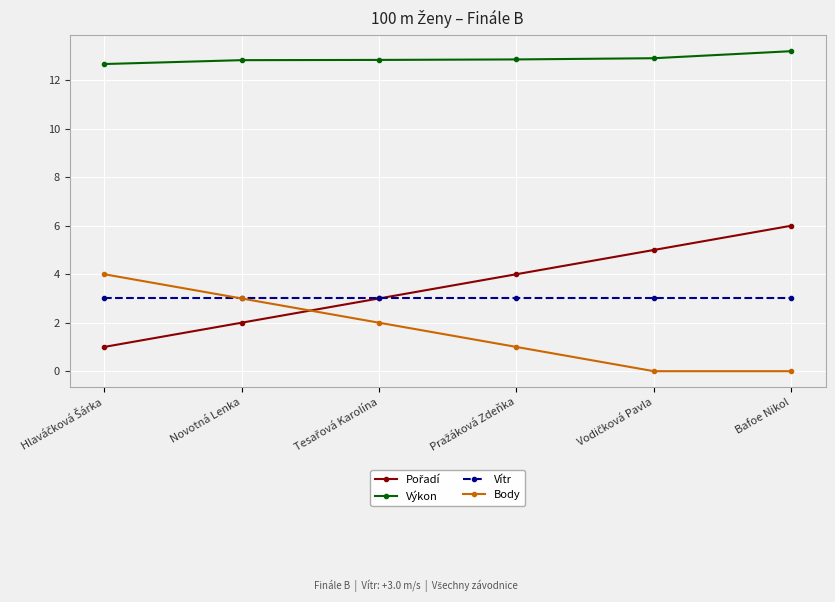

True or false: Výkon and Body intersect in this chart.

False